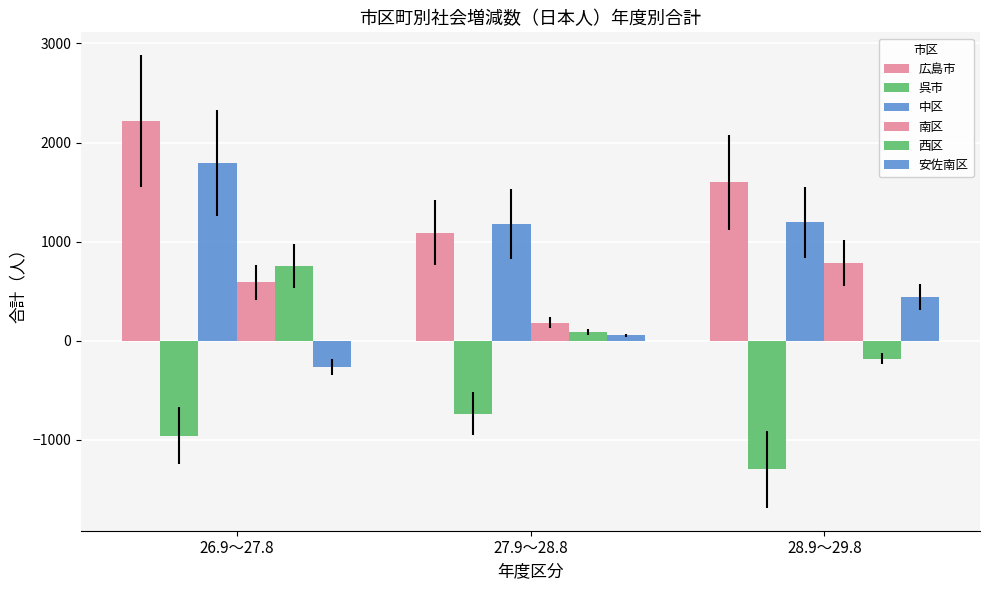

Are the bars horizontal?

No